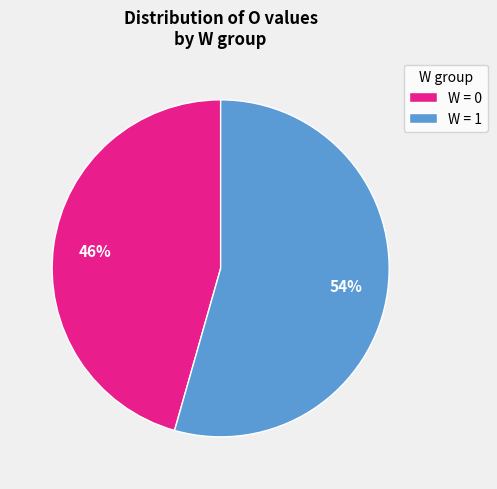

Between W = 0 and W = 1, which is larger?

W = 1